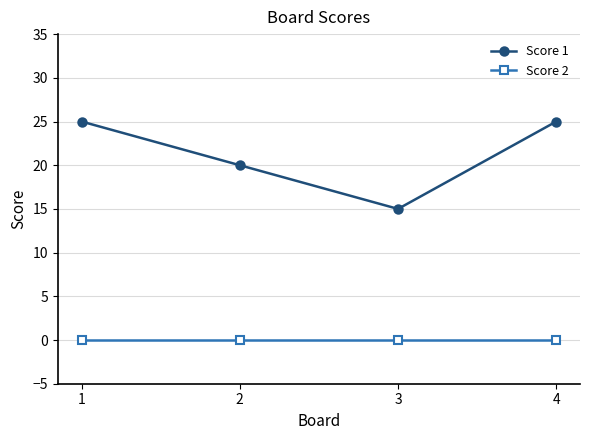

At which label does Score 1 reach its minimum?

3